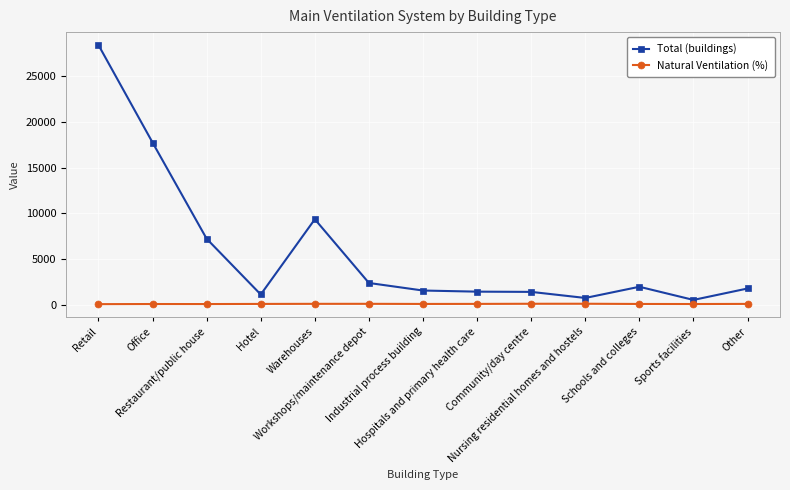

Which series has the largest total across all categories?

Total (buildings)